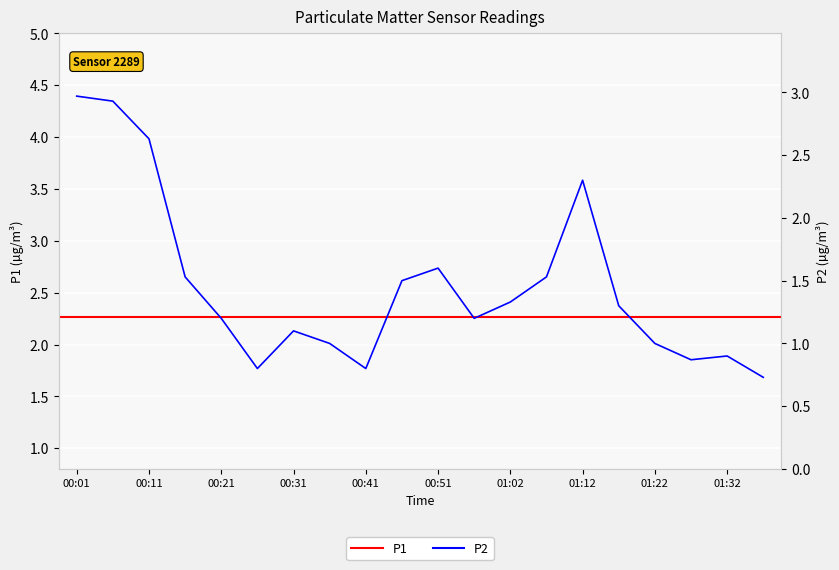

Reading left to right, extract all data points from this chart.

3.0	2.9	2.6	1.5	1.2	0.8	1.1	1.0	0.8	1.5	1.6	1.2	1.3	1.5	2.3	1.3	1.0	0.9	0.9	0.7